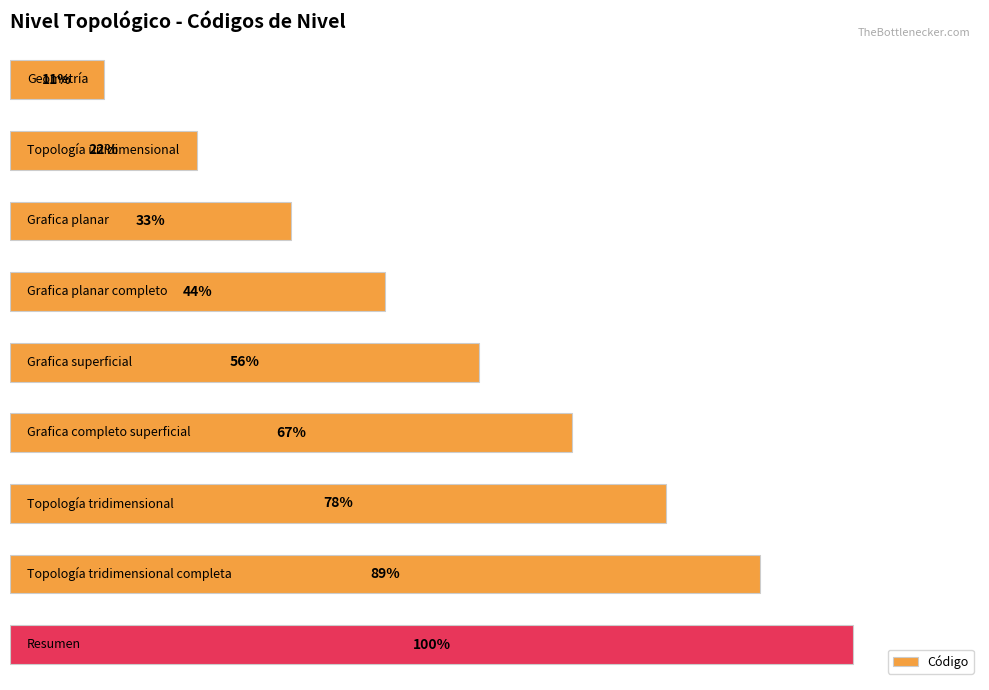

Are the bars horizontal?

Yes